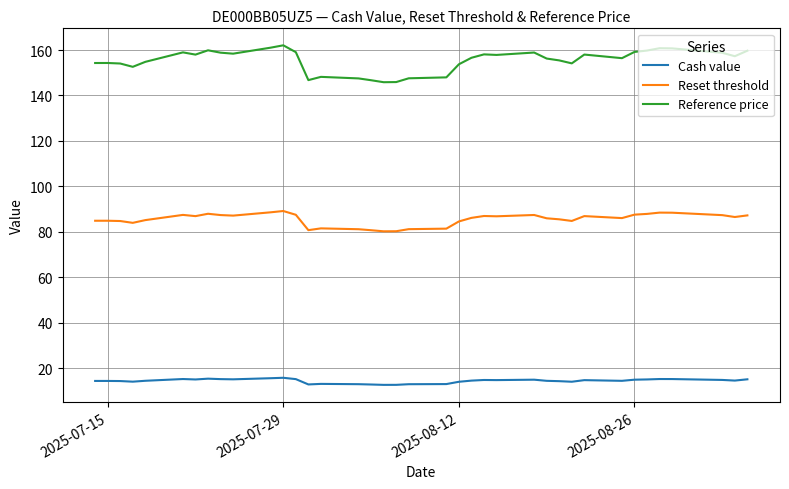

What is the highest value of the Reset threshold series?

89.1